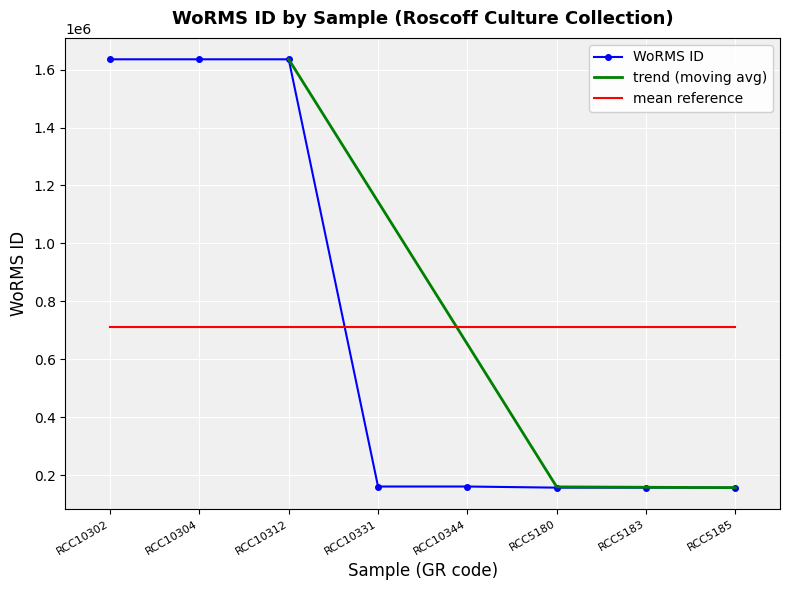

Reading left to right, transcribe all the data shown in this chart.

1635734	1635733	1635733	160566	160566	156692	156692	156692